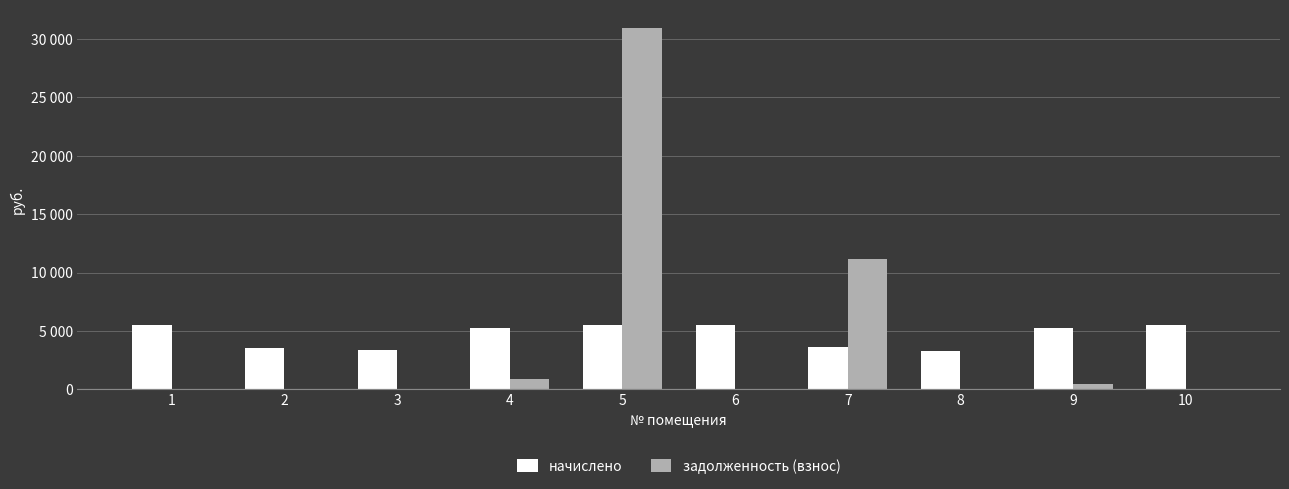

Does the chart contain stacked bars?

No